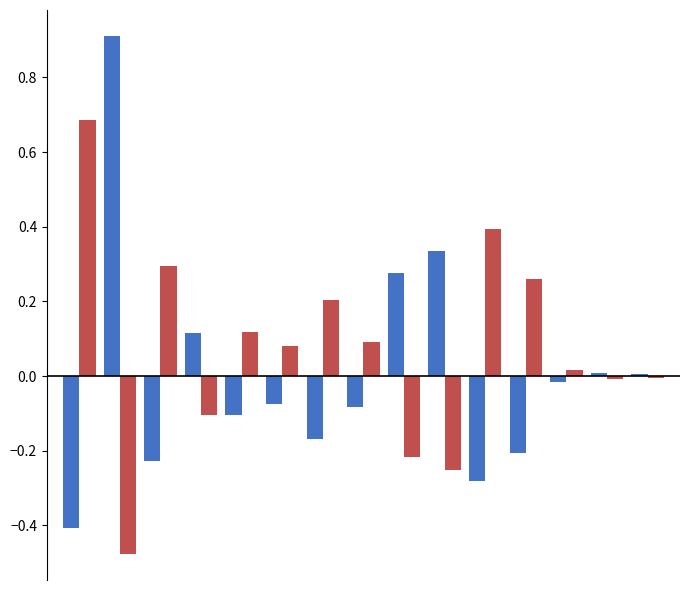

What is the greatest value displayed?

0.9